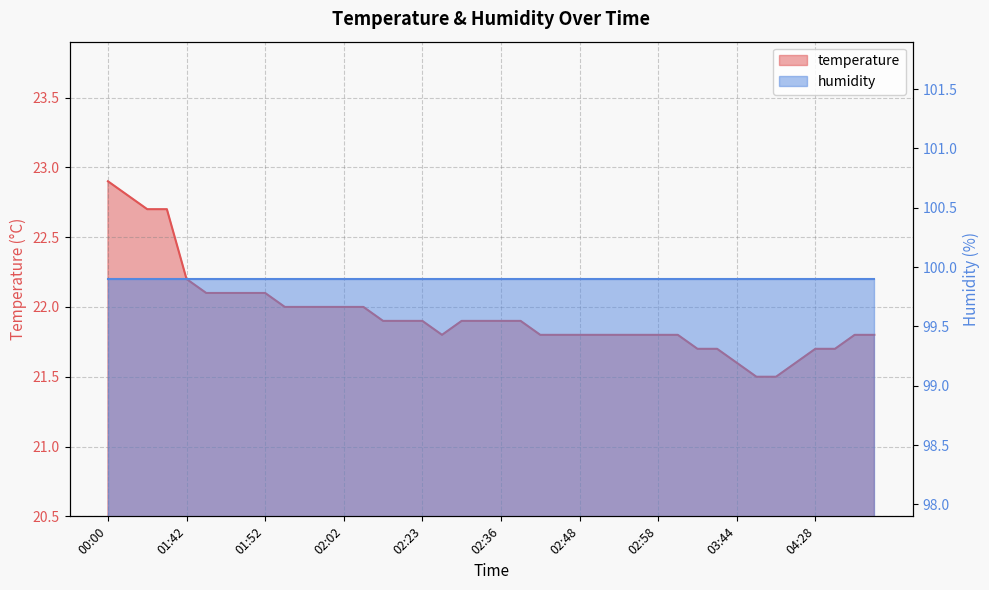

Which label corresponds to the smallest value in the chart?

04:05